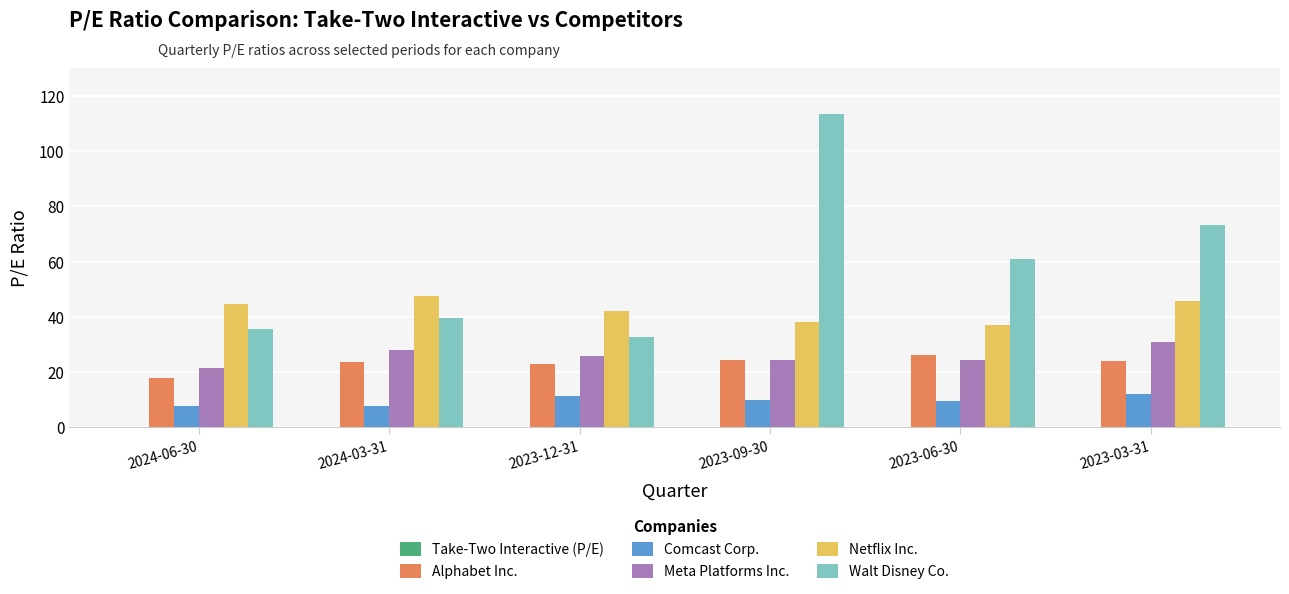

Which series has the widest spread of values?

Walt Disney Co.